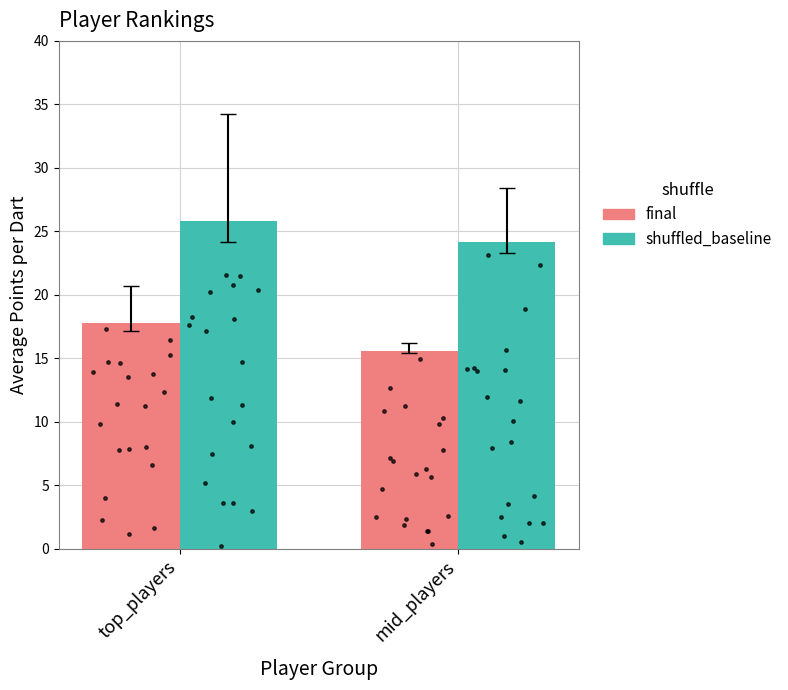

Which series contains the highest Y value?

shuffled_baseline